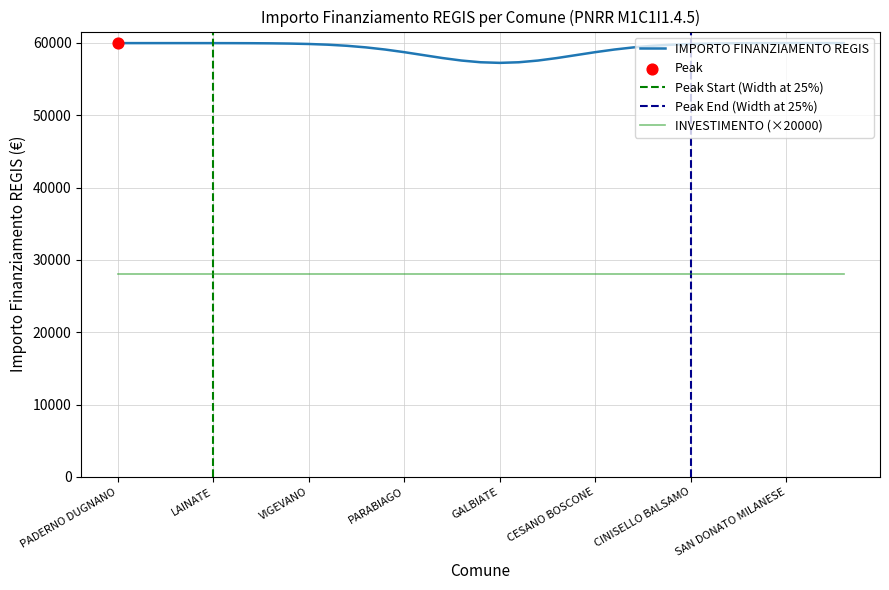

What is the lowest value of the IMPORTO FINANZIAMENTO REGIS series?

57235.4